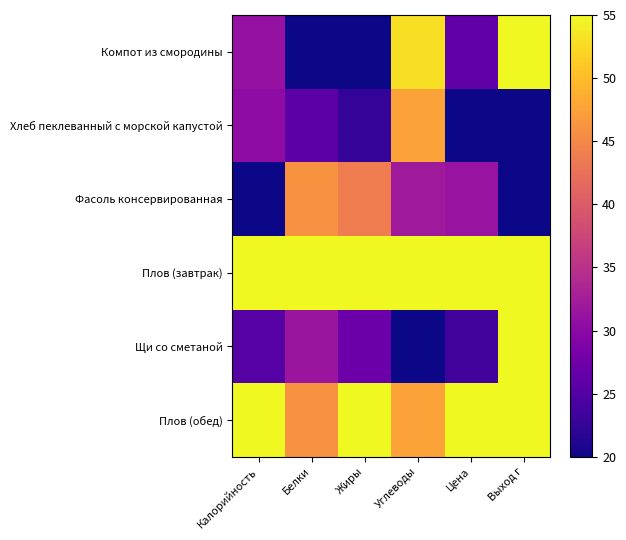

What is the smallest value displayed?

20.0